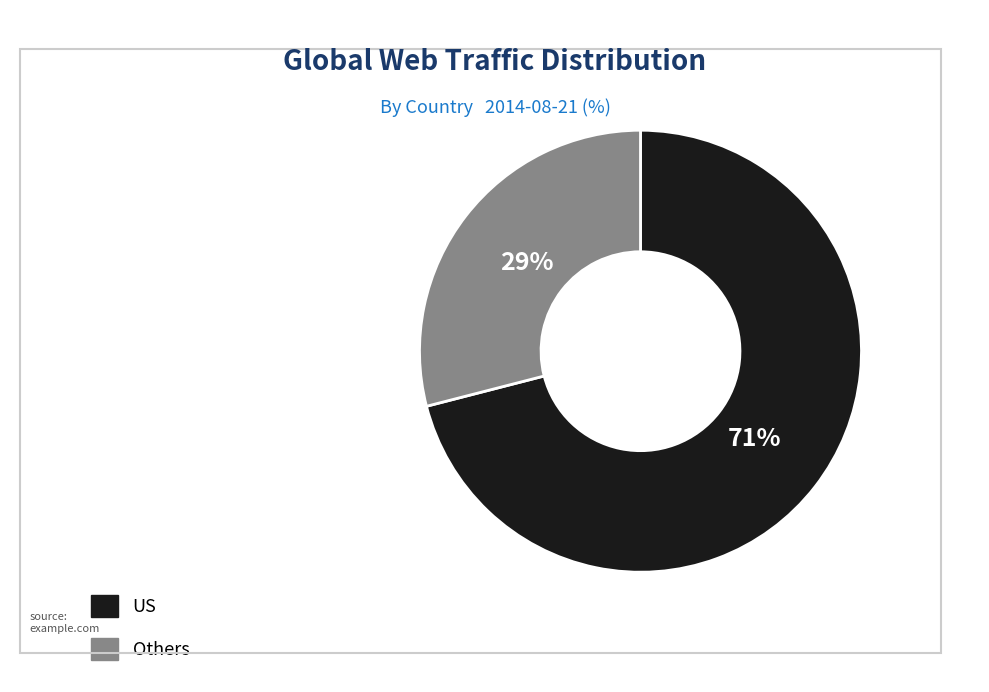

Approximately how many times larger is the value at US compared to Others?

2.4